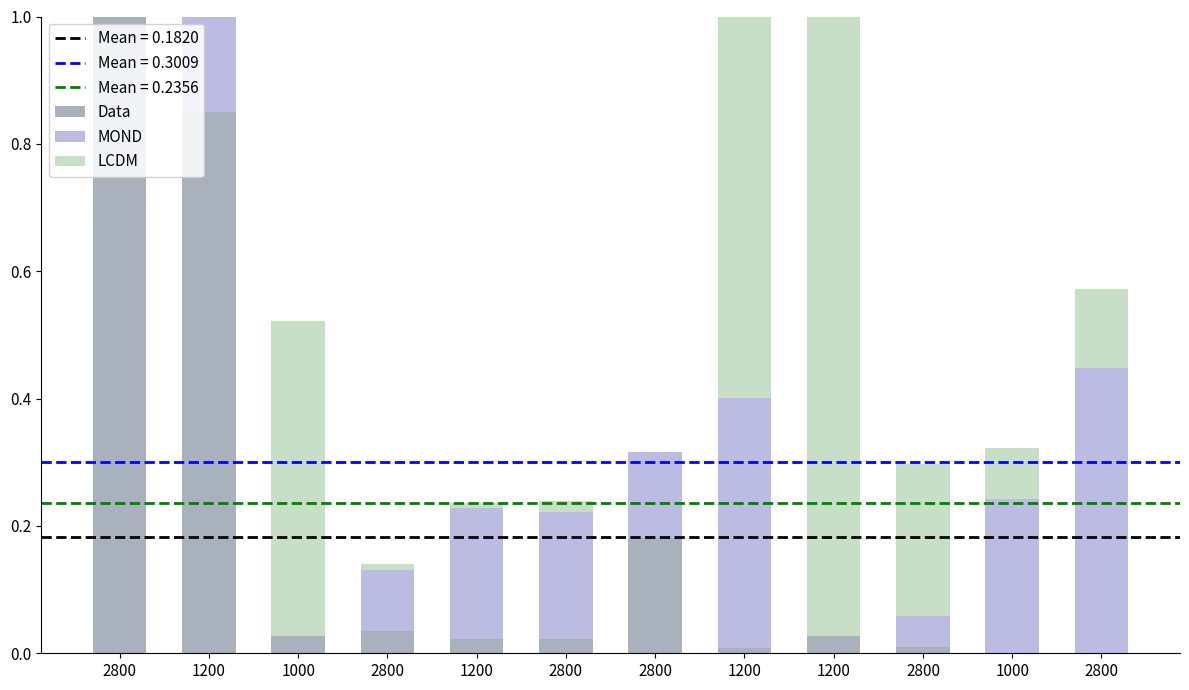

What is the total value across all series at 2800?

2.0